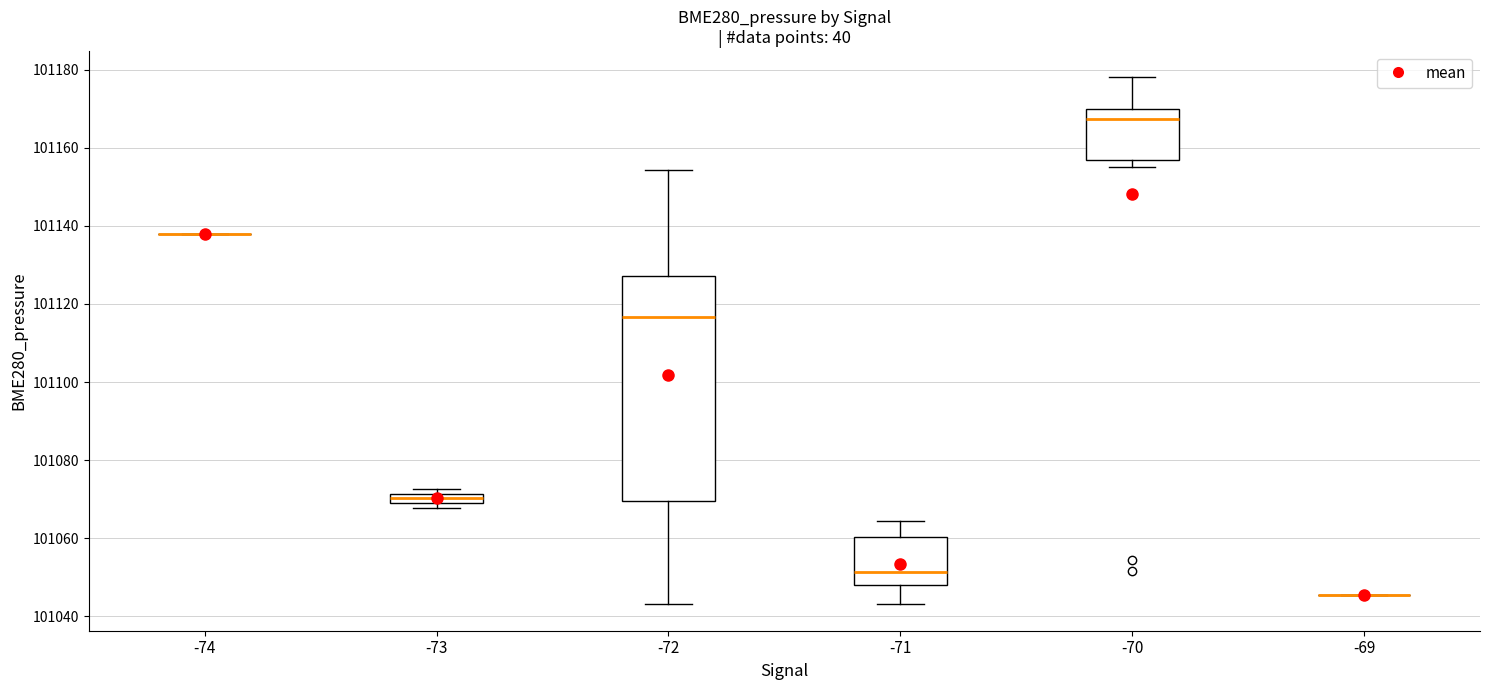

Comparing the boxes themselves (not the whiskers), which one is the tallest?

-72